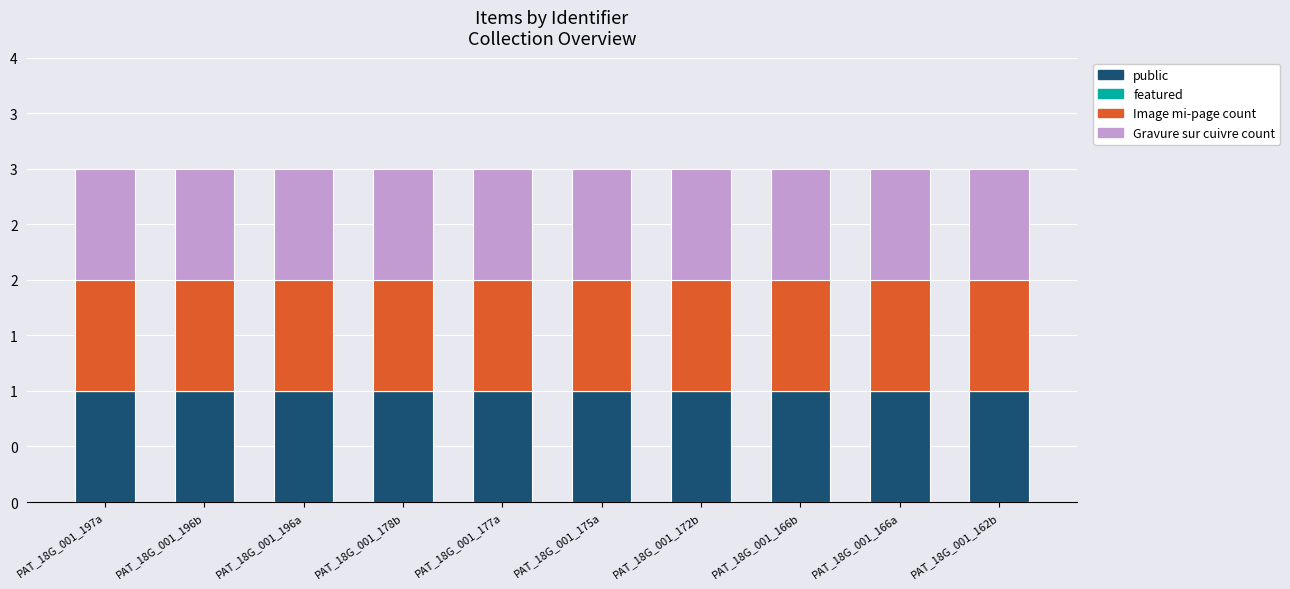

At which label does featured reach its peak?

PAT_18G_001_197a